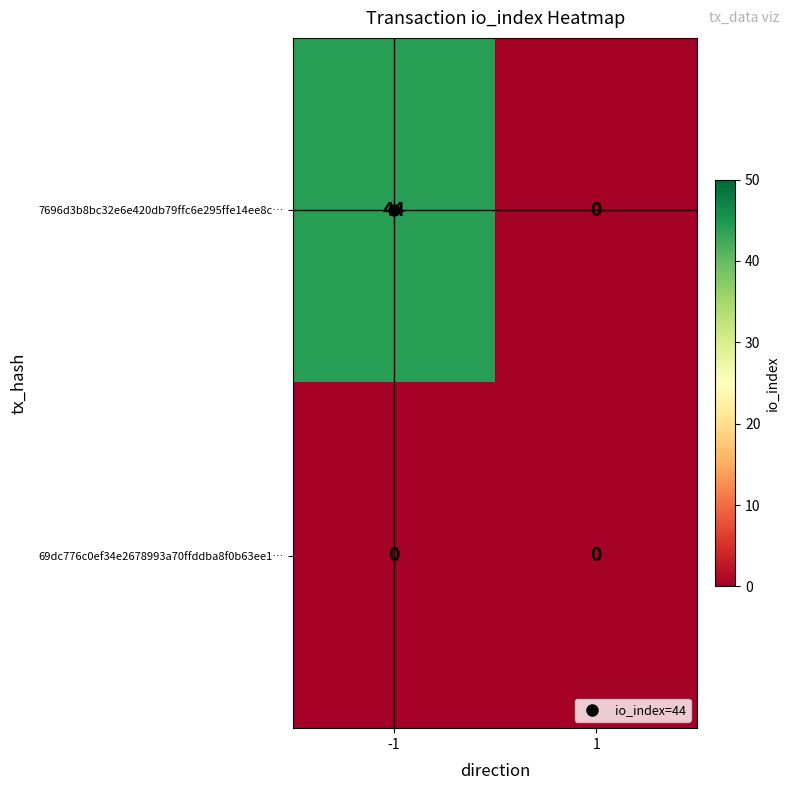

Rank the series by their maximum value, from lowest to highest.

69dc776c0ef34e2678993a70ffddba8f0b63ee1…, 7696d3b8bc32e6e420db79ffc6e295ffe14ee8c…